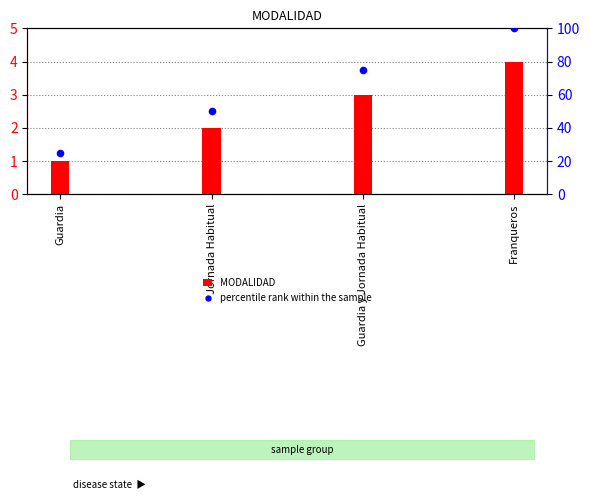

Which series has the largest Y range (max minus min)?

percentile rank within the sample